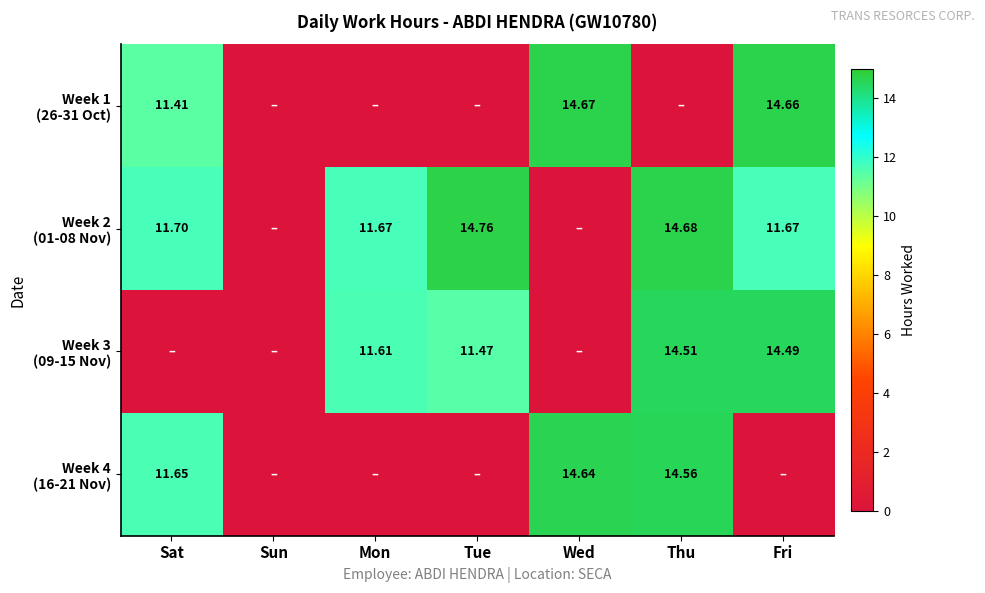

How many positive values does the Week 2 (01-08 Nov) series have?

5